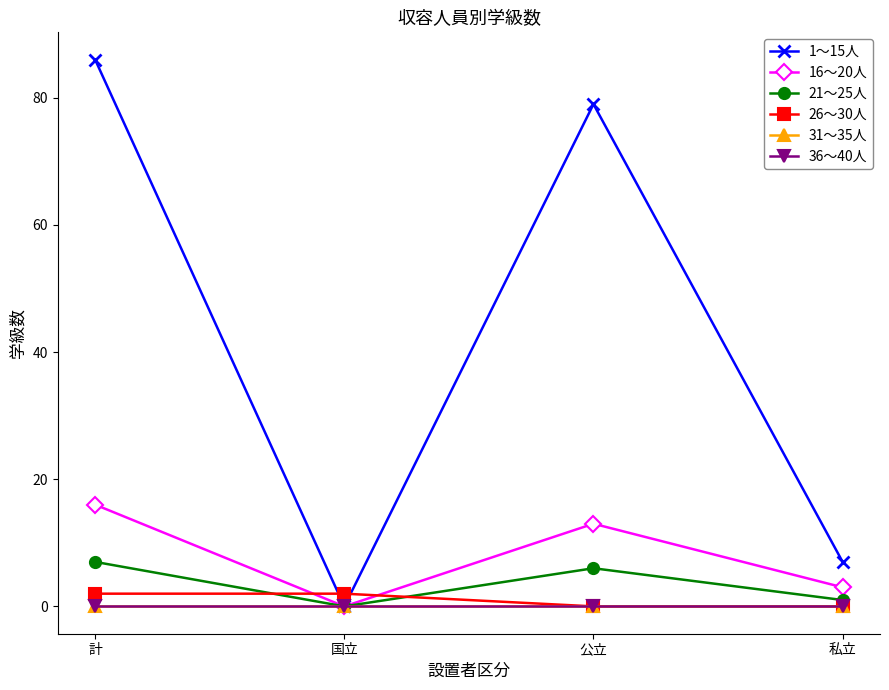

Which series has the widest spread of values?

1～15人